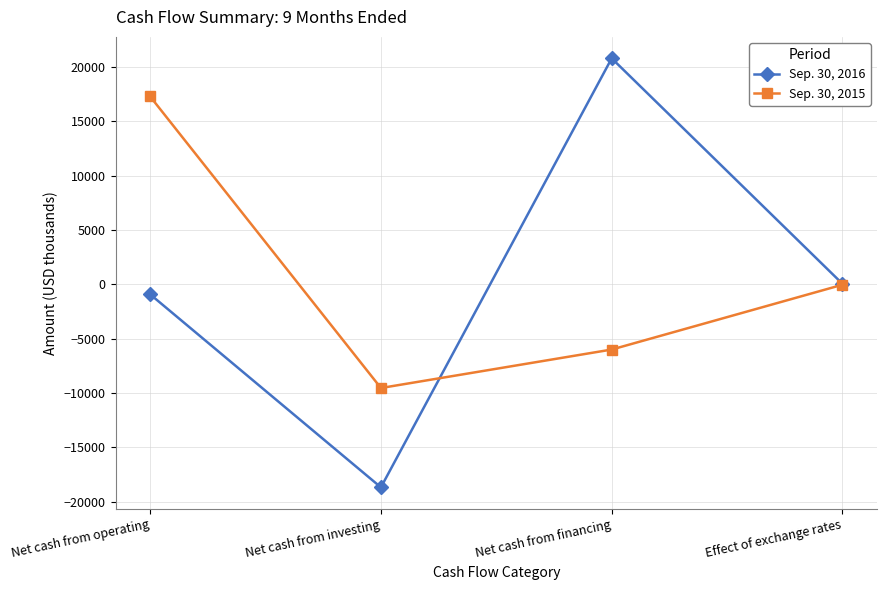

Reading left to right, list all the values displayed in this chart.

Sep. 30, 2016: -915	-18679	20805	55
Sep. 30, 2015: 17296	-9537	-5996	-31